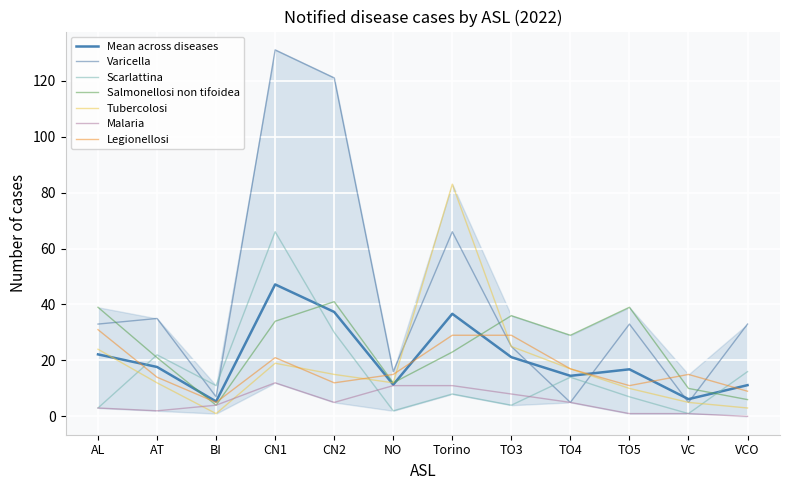

How many values in the Tubercolosi series are below 15?

6